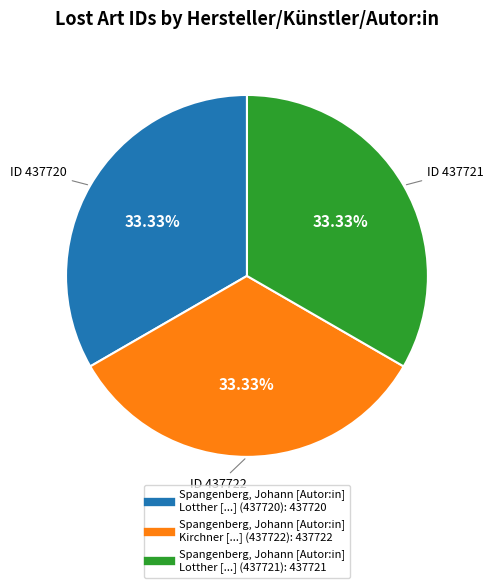

Is Spangenberg, Johann [Autor:in] Lotther [...] (437720) the majority of the pie?

No